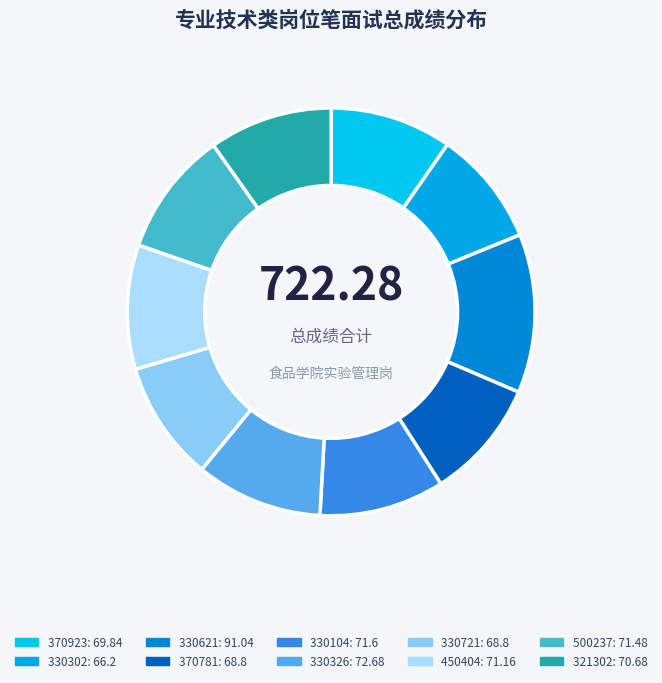

Is there a majority slice in this chart?

No